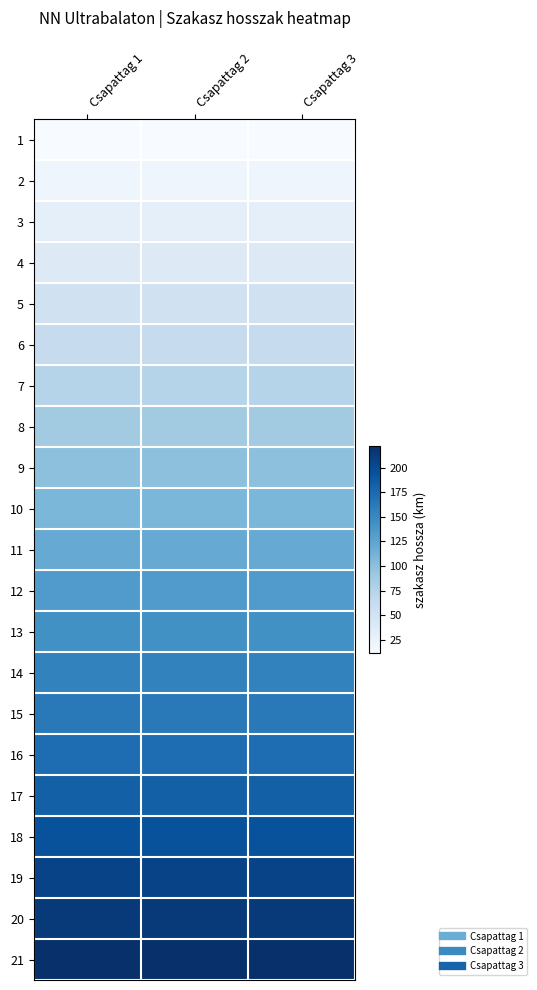

What is the greatest value displayed?

221.9